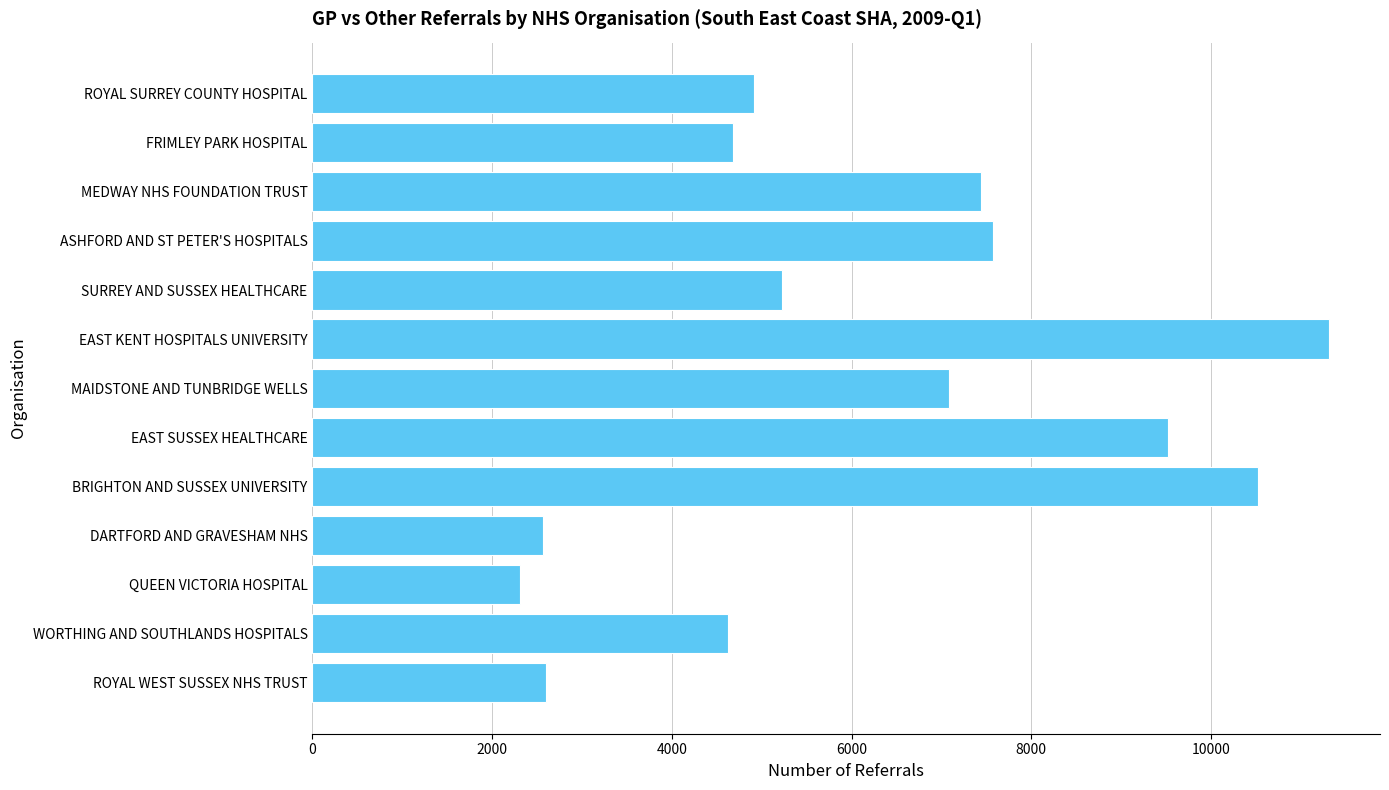

What is the difference between the maximum and minimum values?

9007